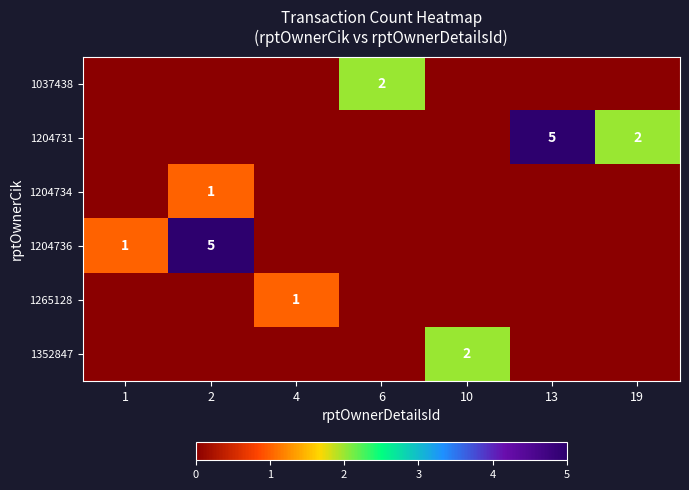

At 19, list the series in order from largest to smallest.

1204731, 1037438, 1204734, 1204736, 1265128, 1352847